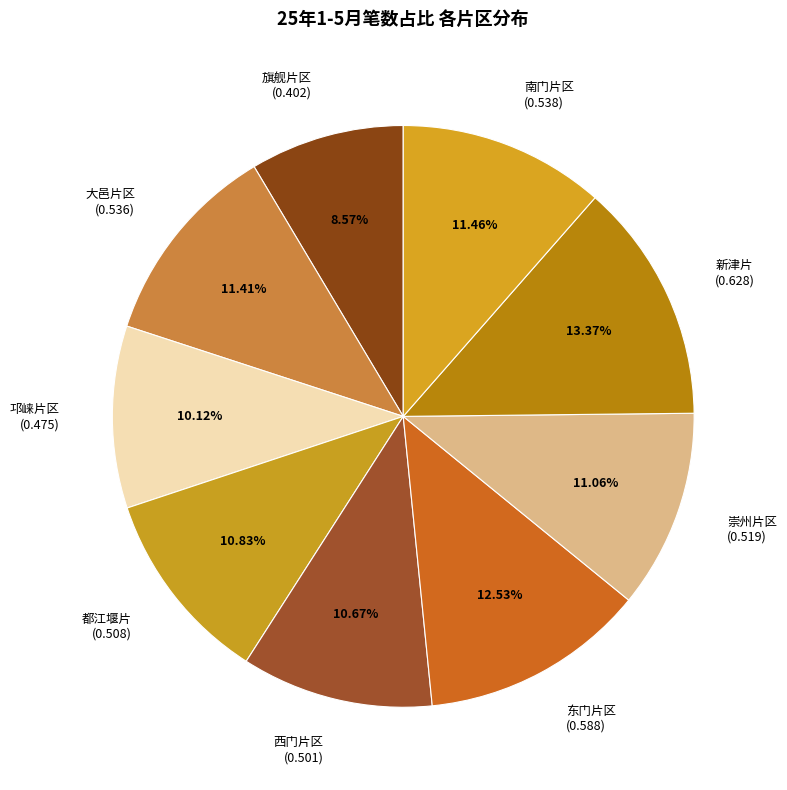

How many slices are in this pie chart?

9